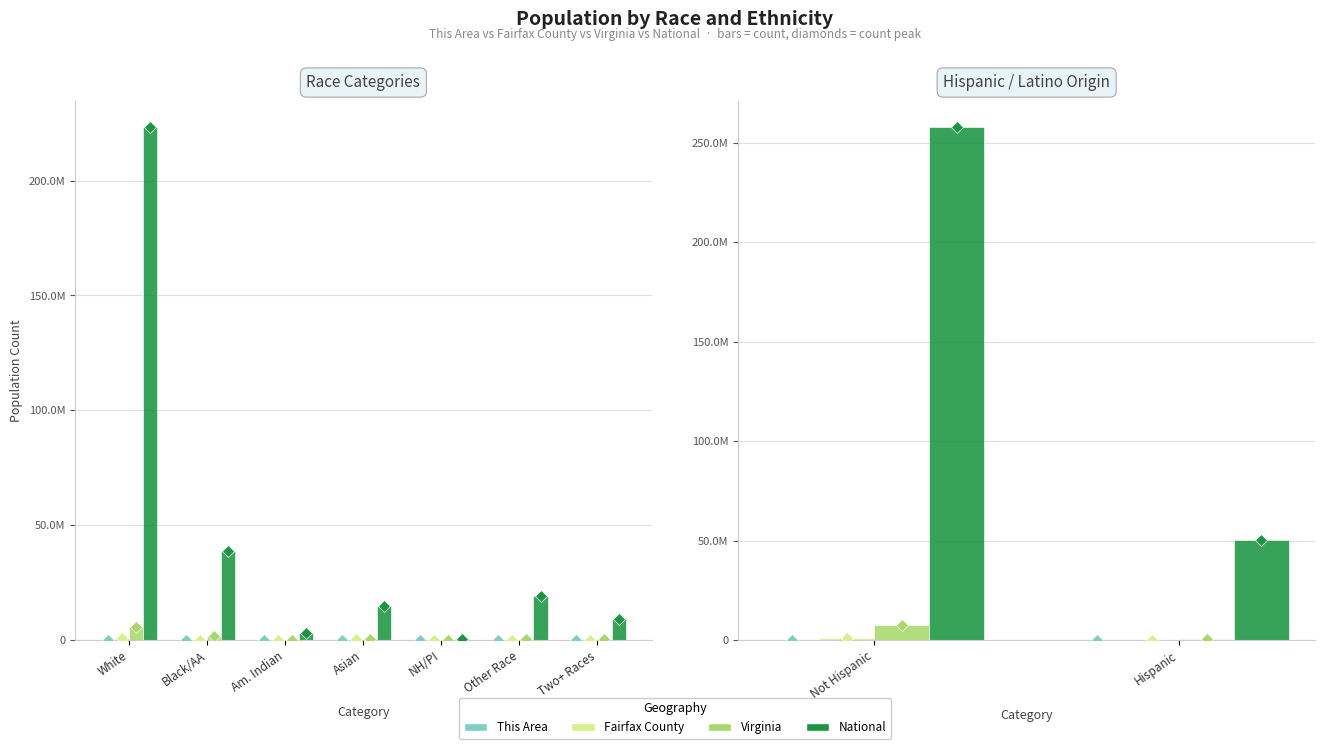

Is it true that This Area equals 2659 at Not Hispanic or Latino?

True